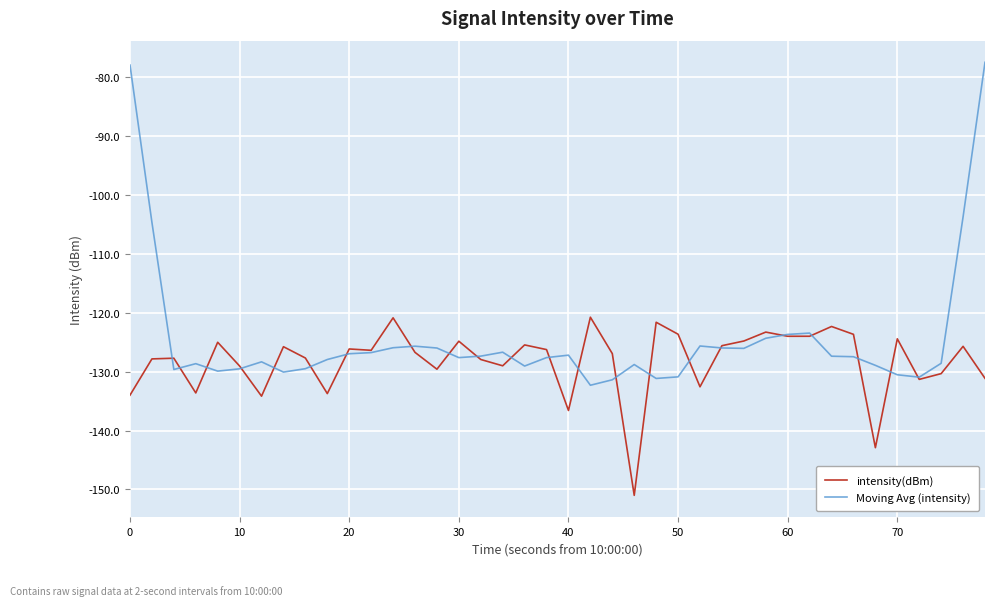

What is the lowest value of the Moving Avg (intensity) series?

-132.3